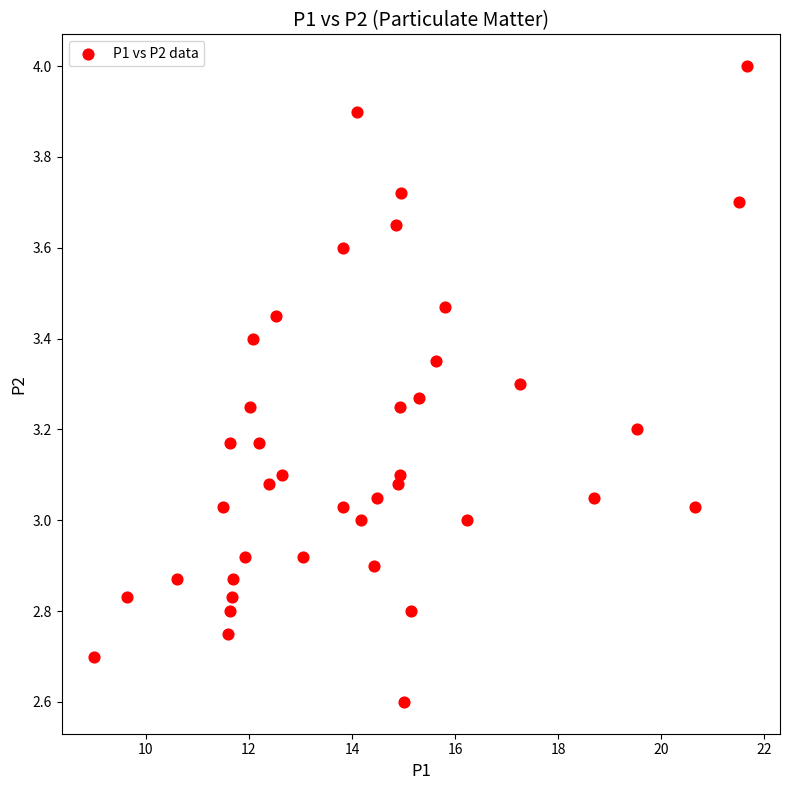

What is the range of X values (max minus min)?

12.7